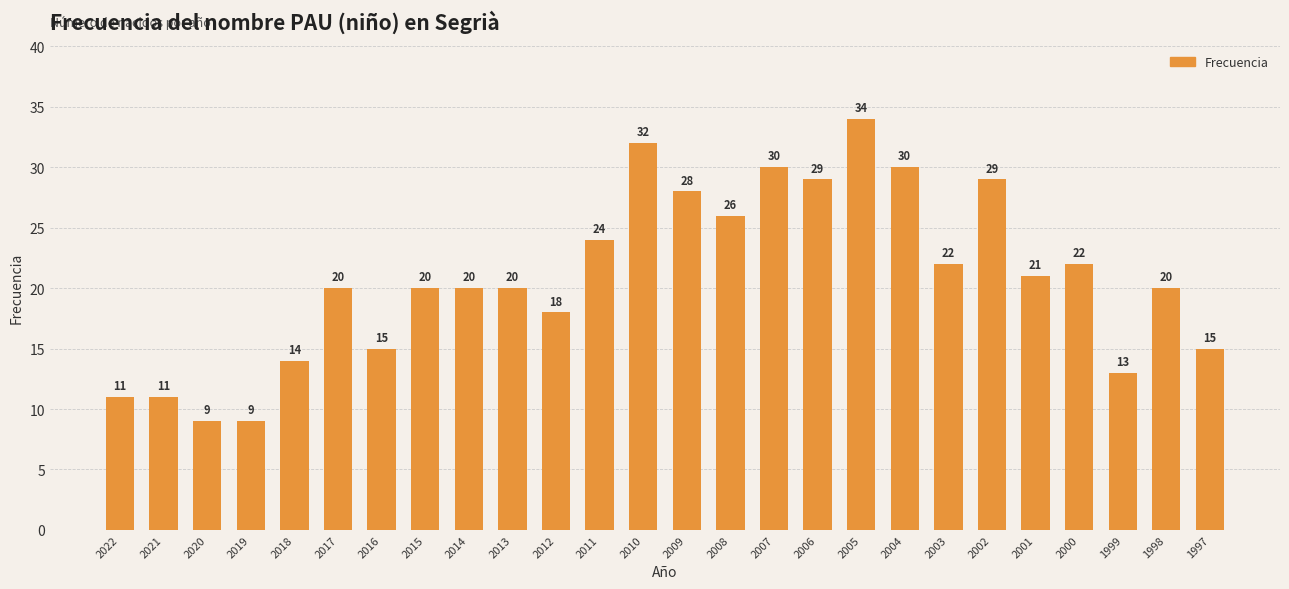

Reading left to right, extract all data points from this chart.

11	11	9	9	14	20	15	20	20	20	18	24	32	28	26	30	29	34	30	22	29	21	22	13	20	15